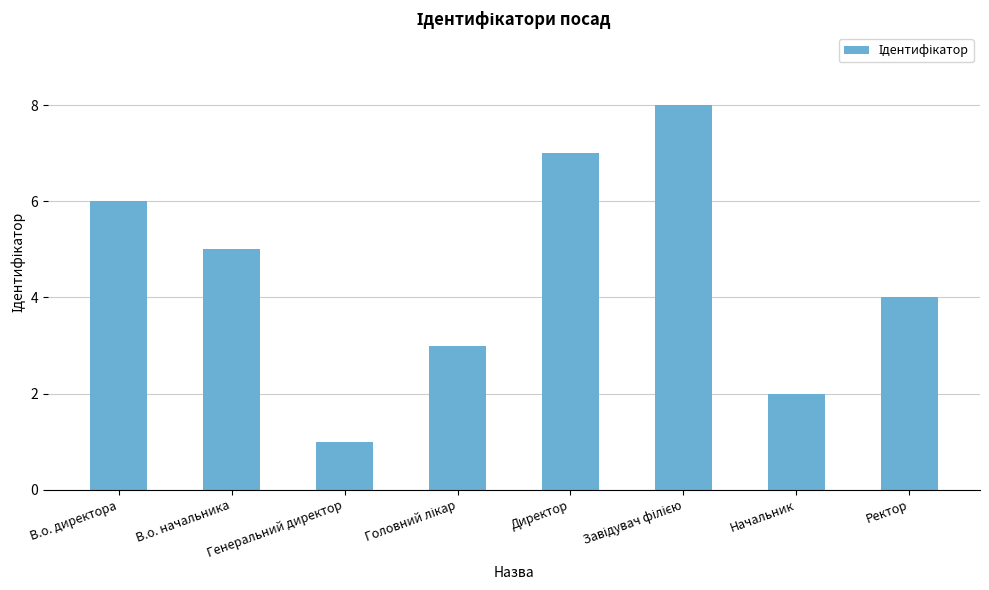

What is the change in value from В.о. директора to Начальник?

-4